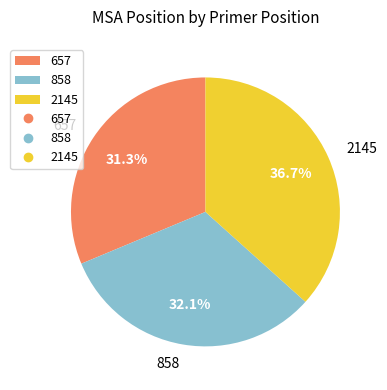

To the nearest percent, what is the combined percentage of 657 and 858?

63%